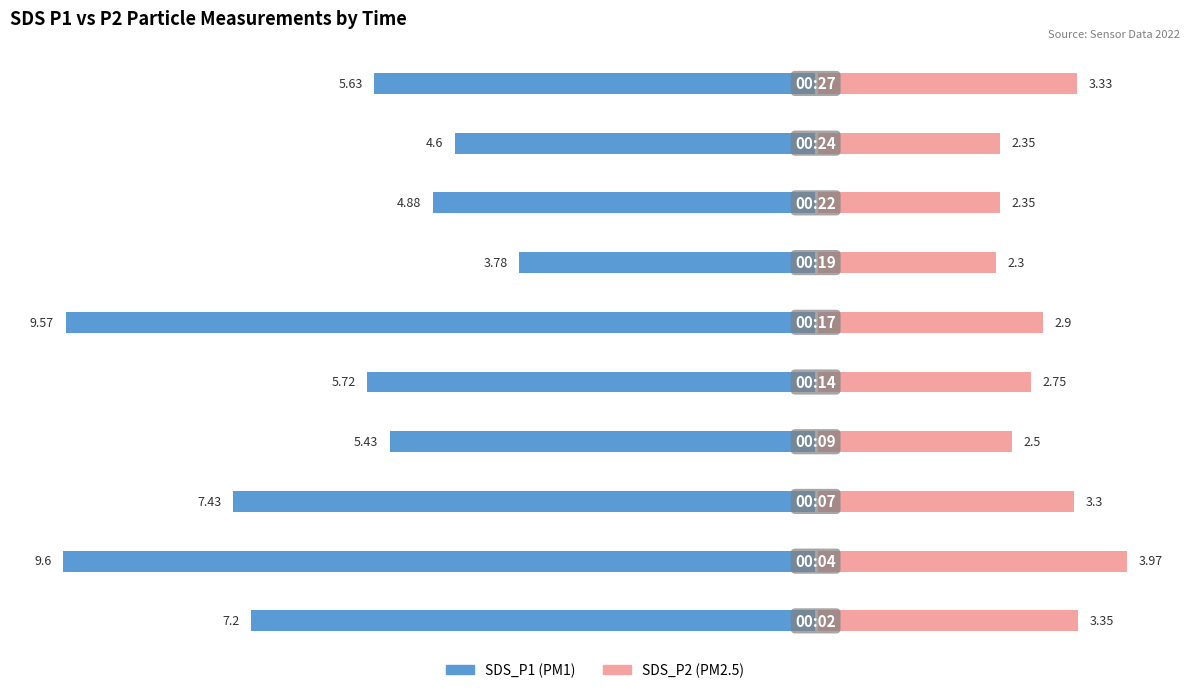

What are all the series names shown in the legend?

SDS_P1, SDS_P2